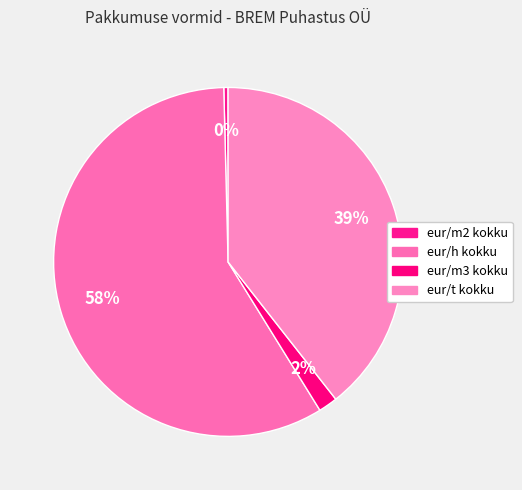

To the nearest percent, what is the average slice percentage?

25%